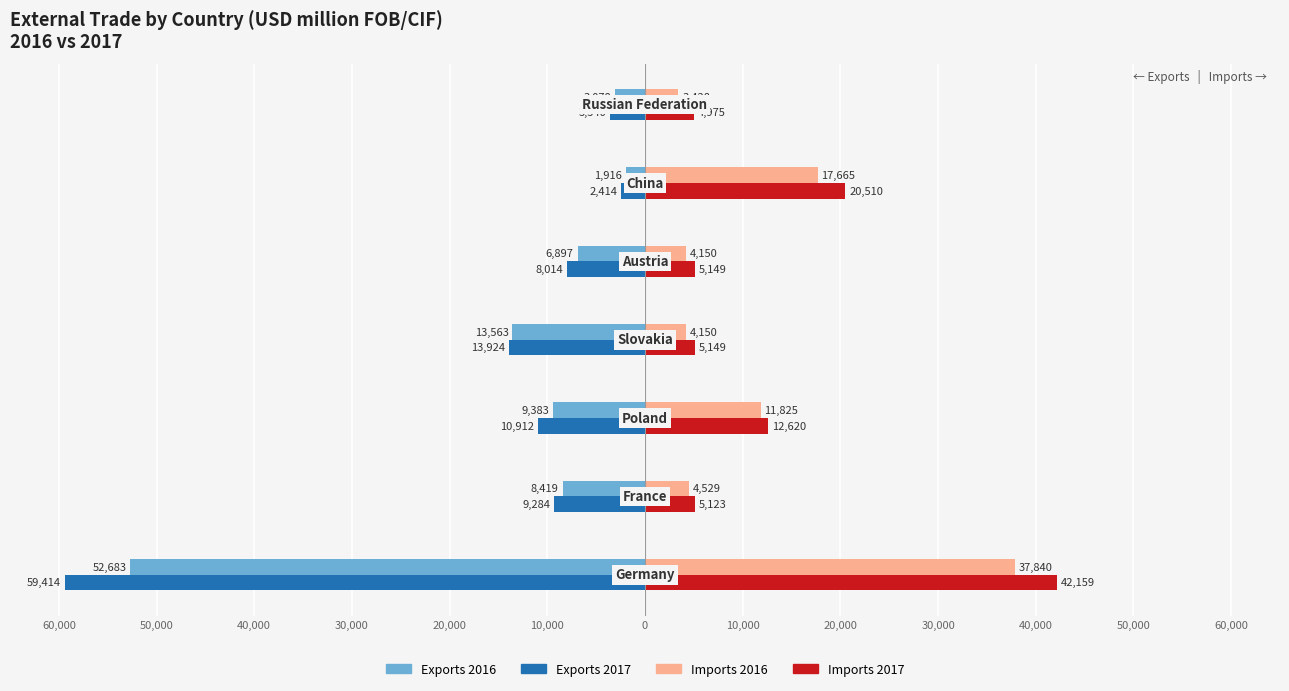

Which series has the widest spread of values?

Exports 2017